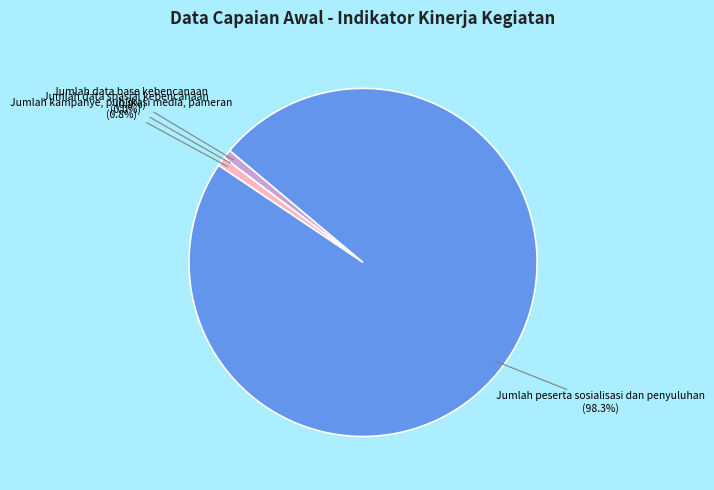

To the nearest percent, what portion does Jumlah peserta sosialisasi dan penyuluhan represent?

98%